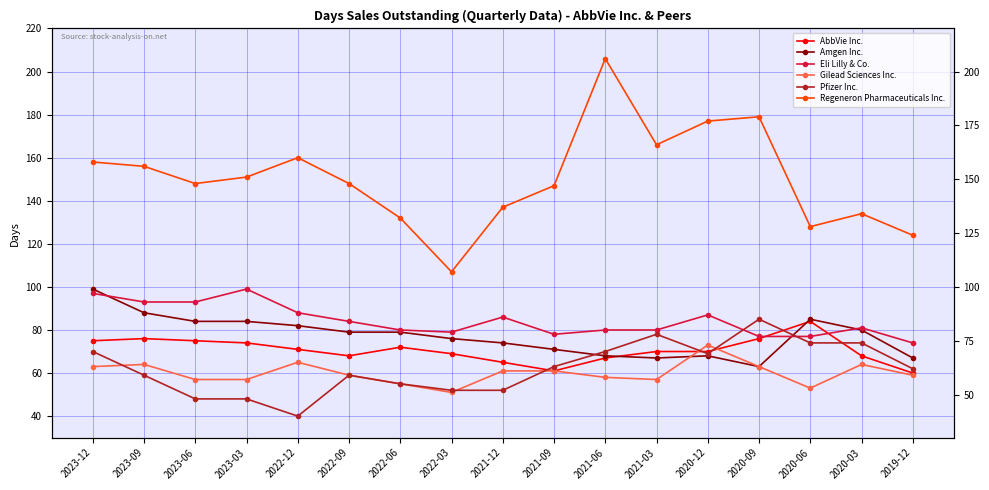

Which series has the largest total across all categories?

Regeneron Pharmaceuticals Inc.